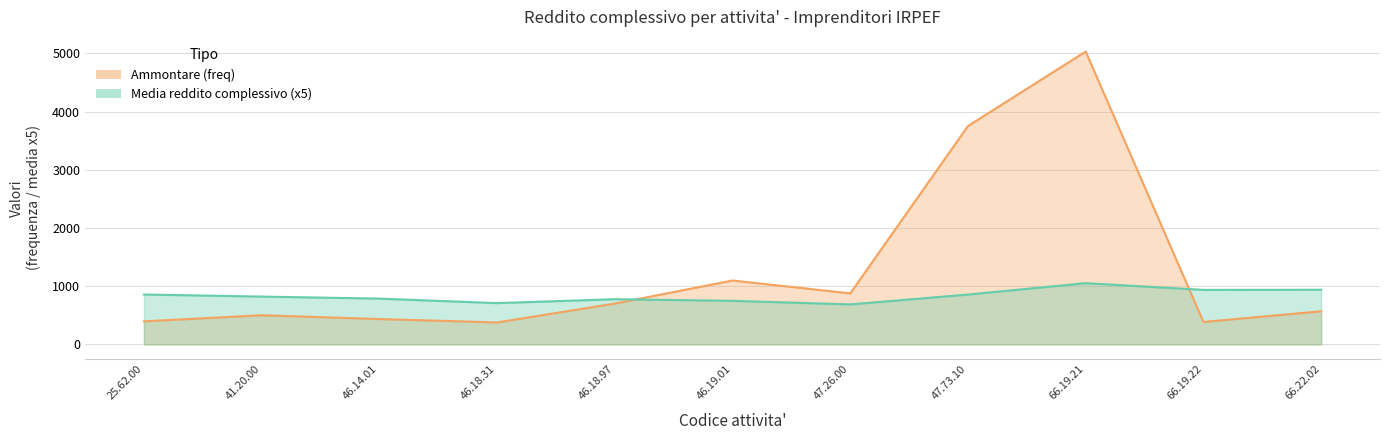

What position from the left is 46.18.31?

4